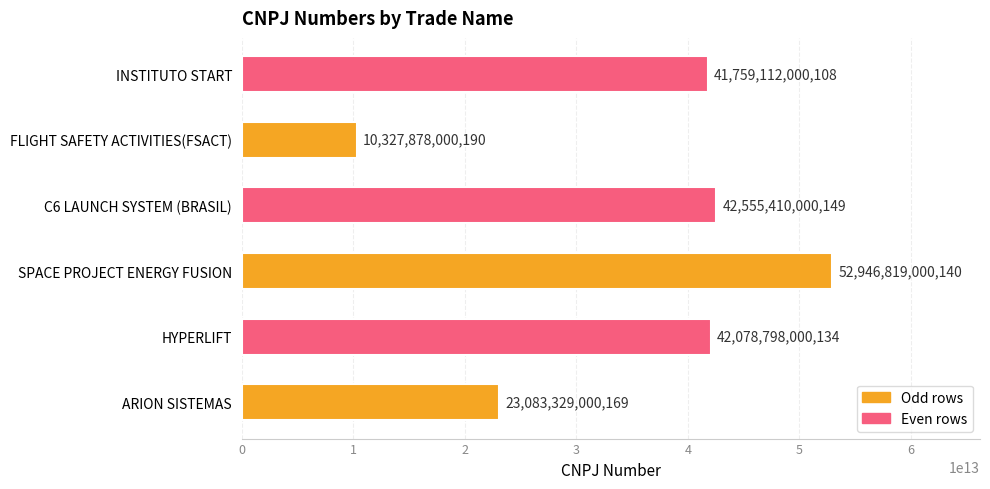

What is the ratio of the value at ARION SISTEMAS to the value at HYPERLIFT?

0.5